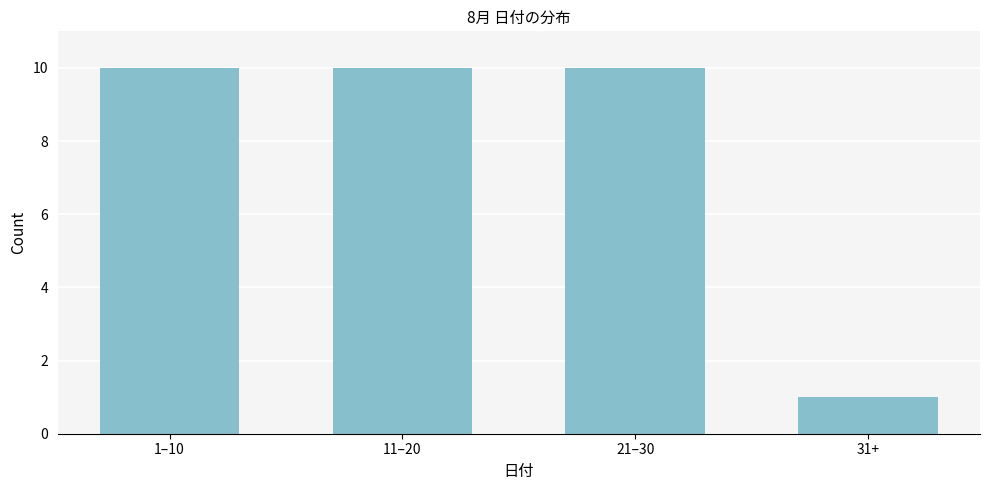

Reading right to left, what are all the values shown in this chart?

1	10	10	10